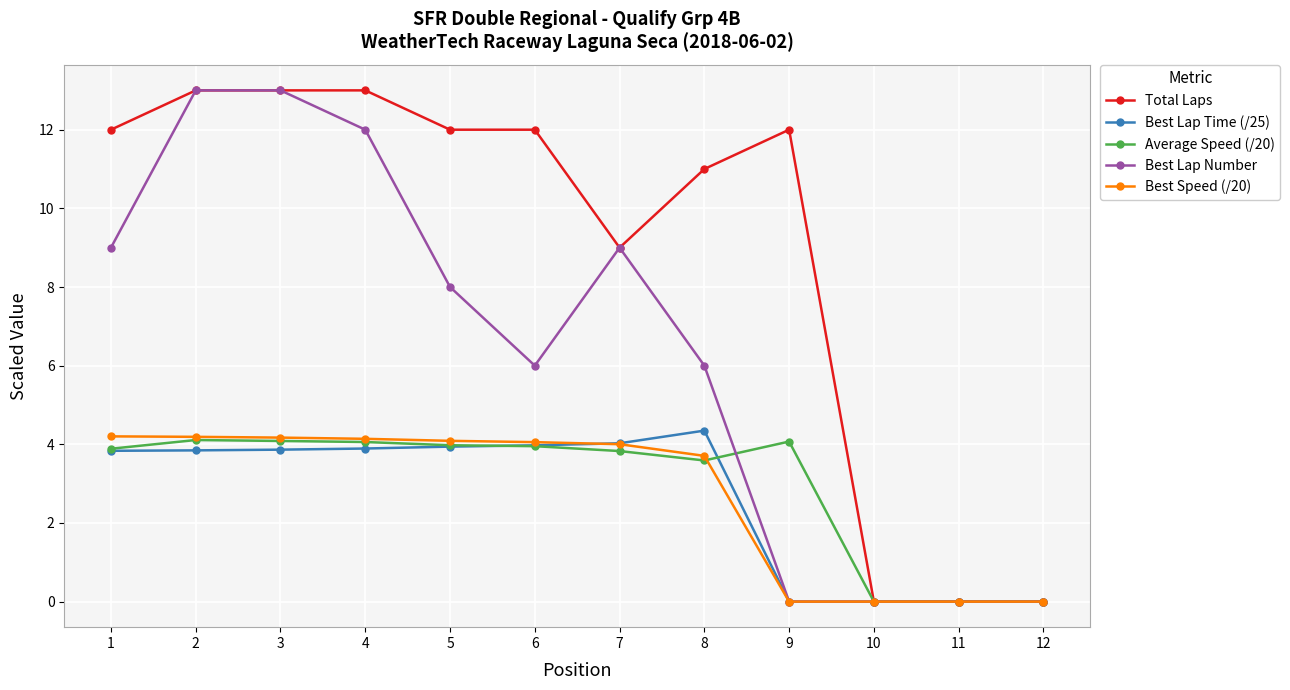

True or false: Best Lap Time (/25) has a value of 5.4 at 4.

False